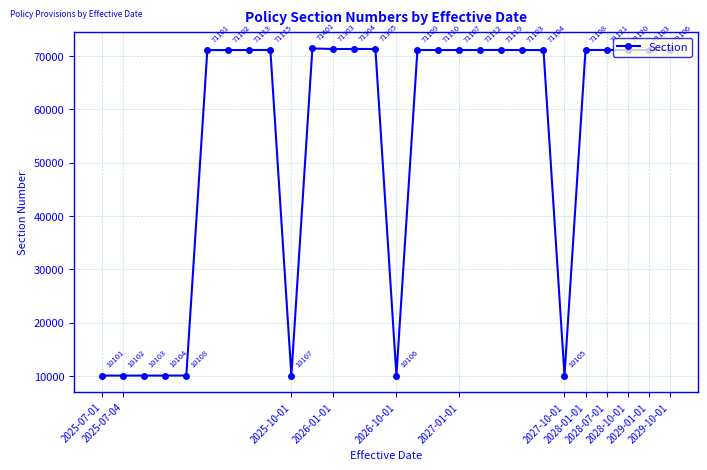

What is the smallest value displayed?

10101